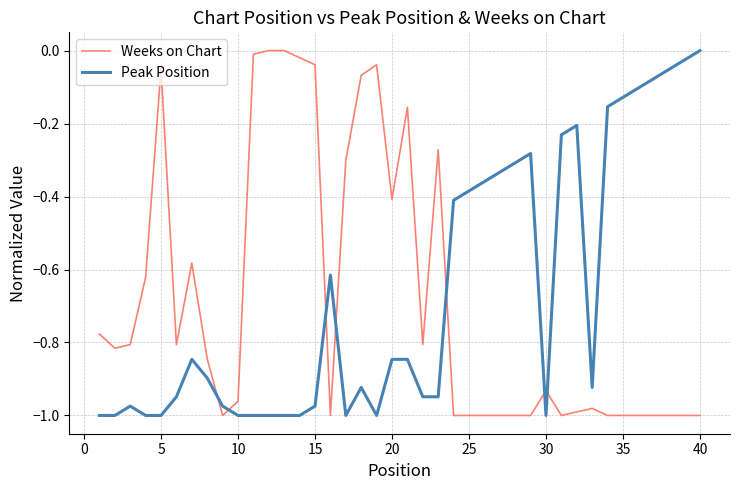

What is the difference between the maximum and minimum values in the Peak Position series?

1.0